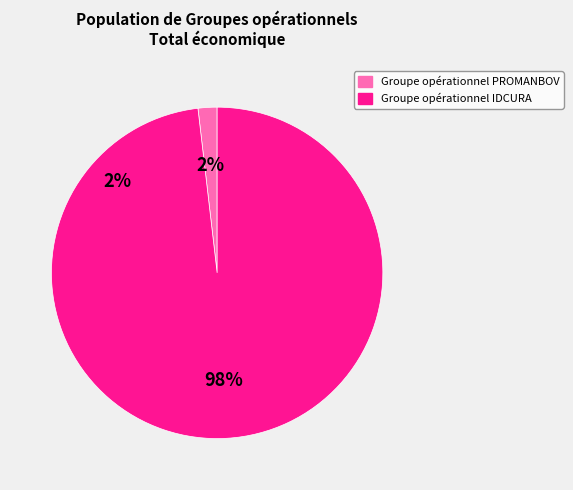

Which slice represents more than half of the pie?

Groupe opérationnel IDCURA